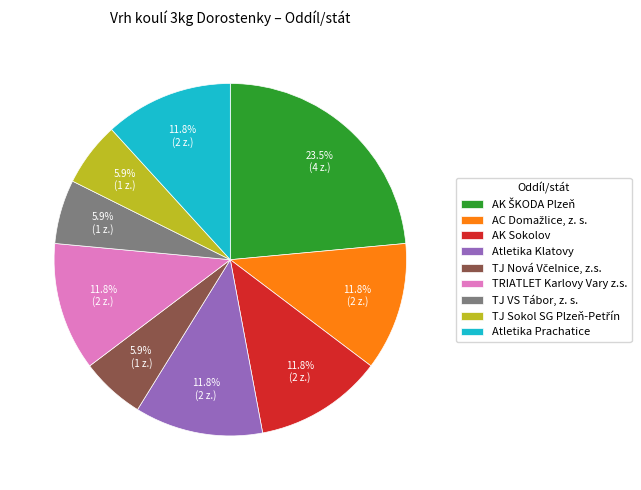

What percentage is the Atletika Klatovy slice, to the nearest percent?

12%